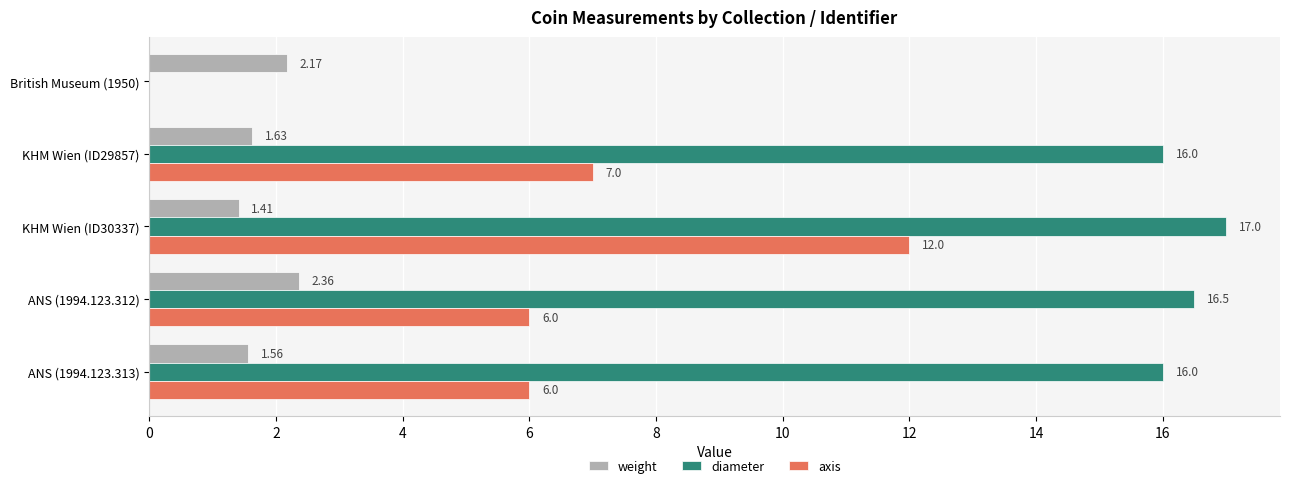

What is the sum of all axis values?

31.0